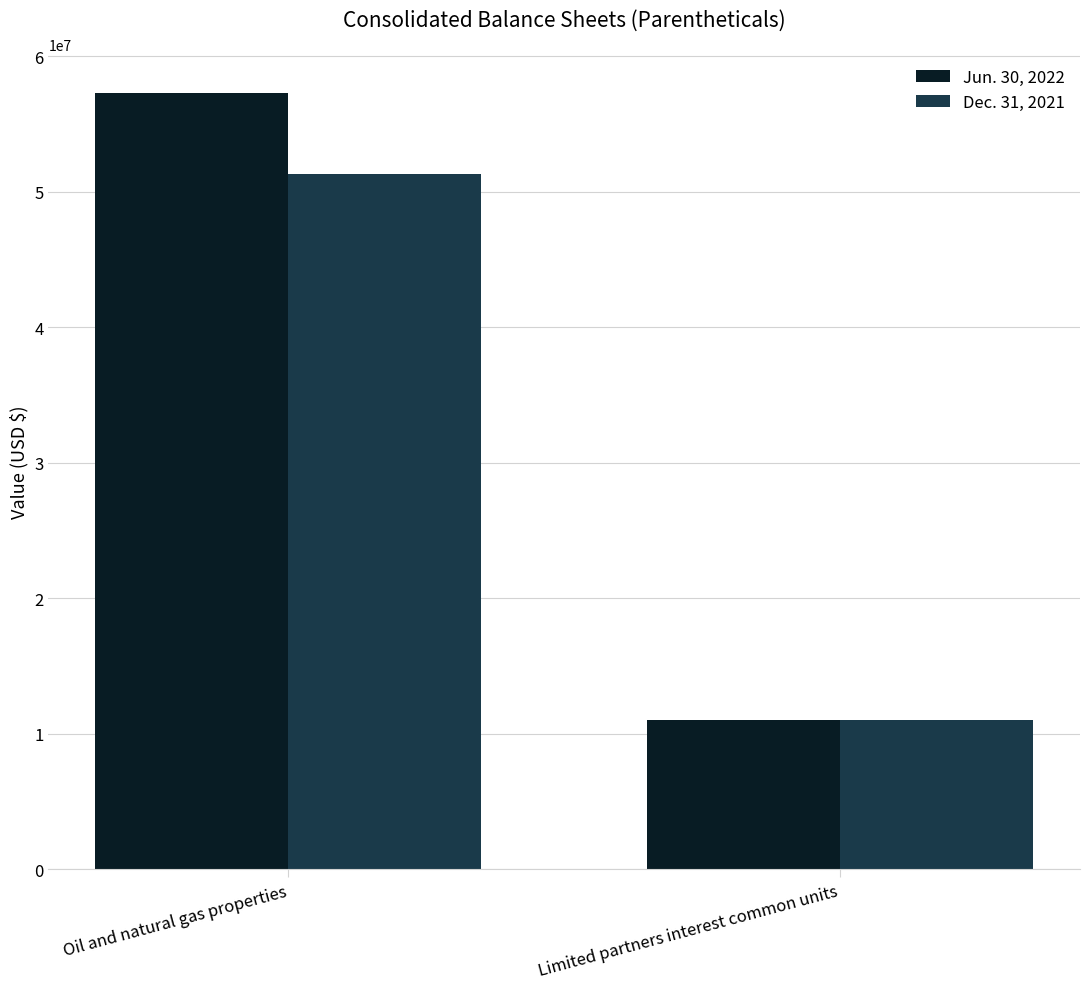

Does the chart contain stacked bars?

No